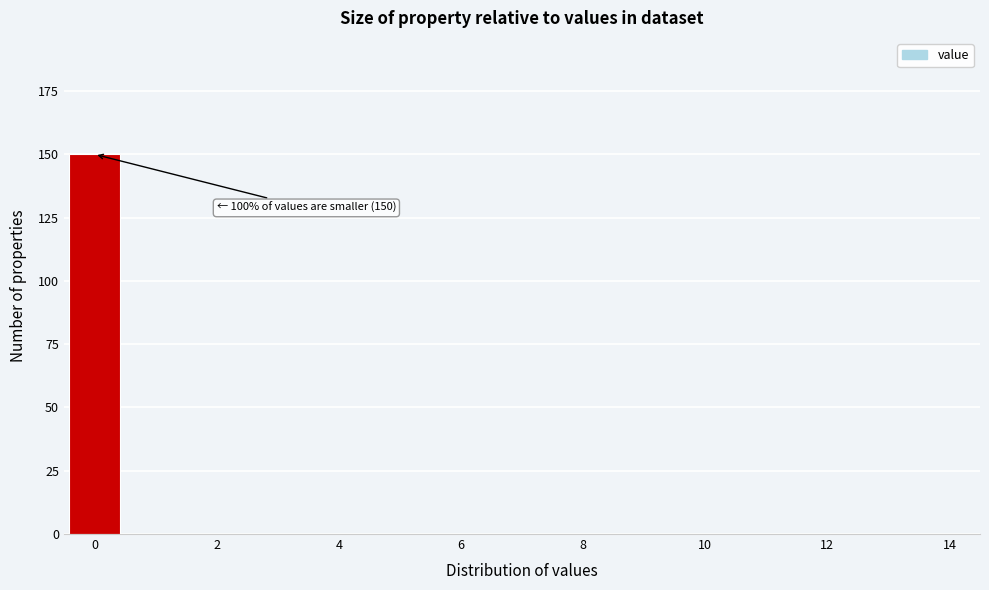

Over which range of the x-axis is the bar tallest?

-0.5 to 0.5